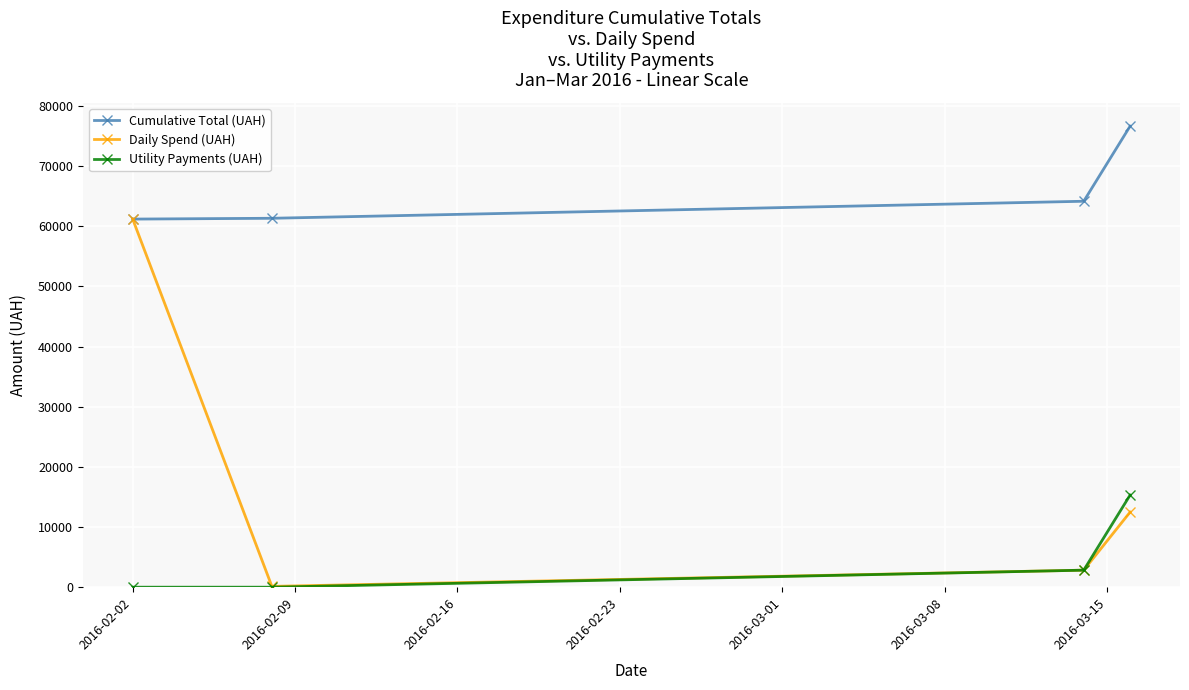

In Daily Spend (UAH), how many points are lower than both neighbors (excluding endpoints)?

1